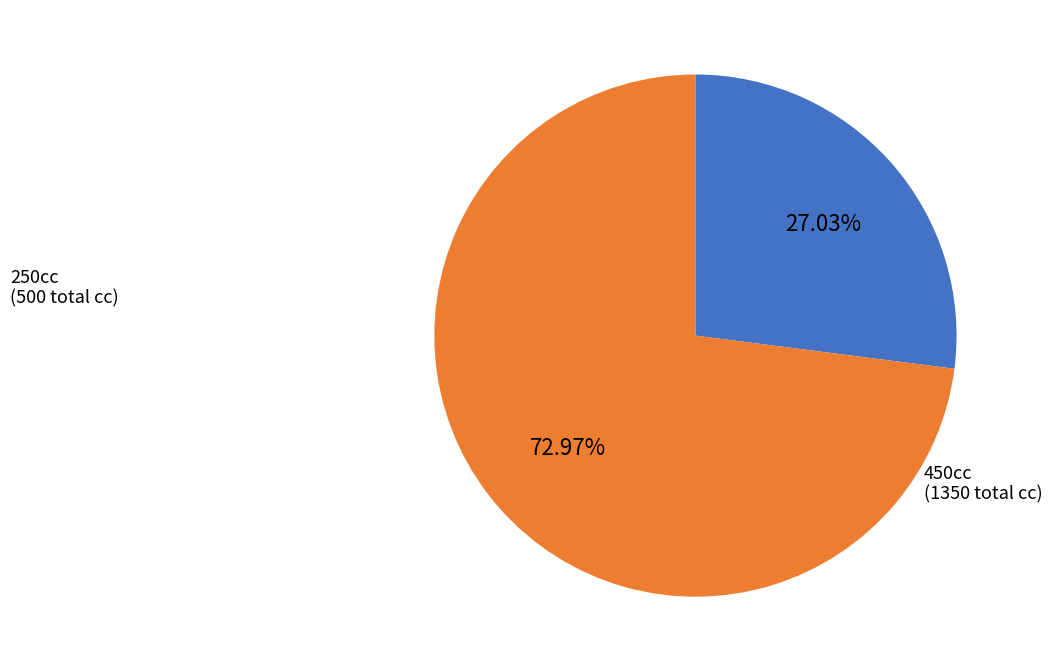

How many segments does this pie chart have?

2